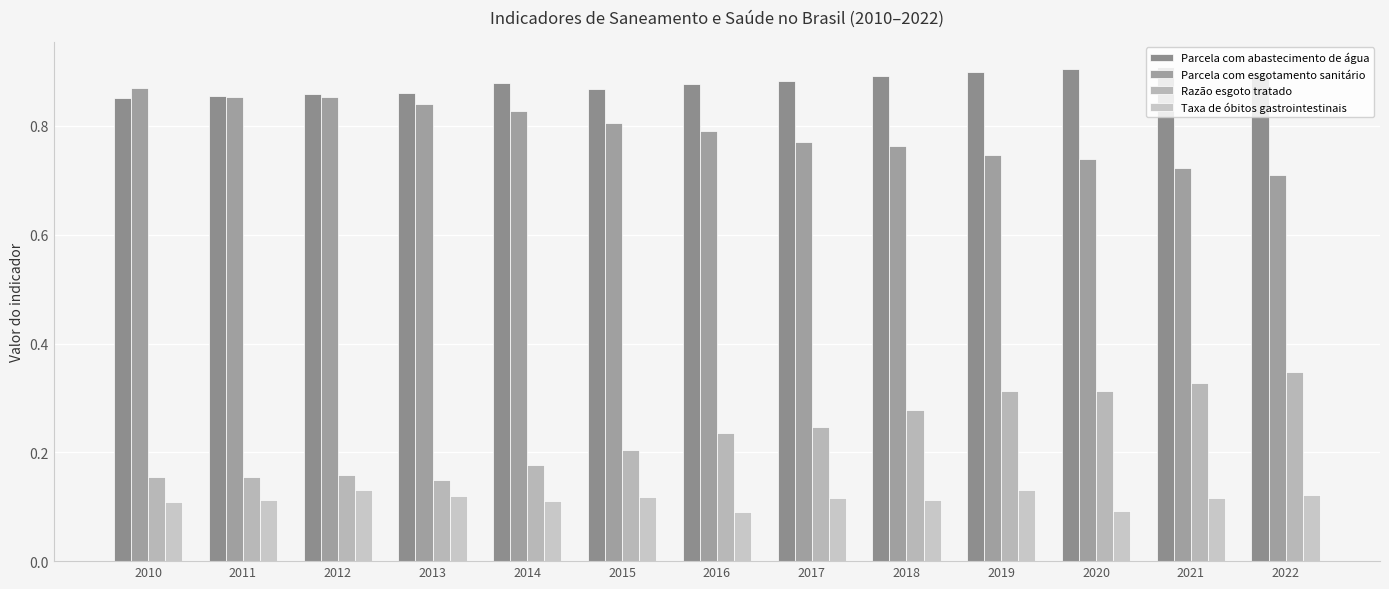

How many distinct data groups are displayed?

4